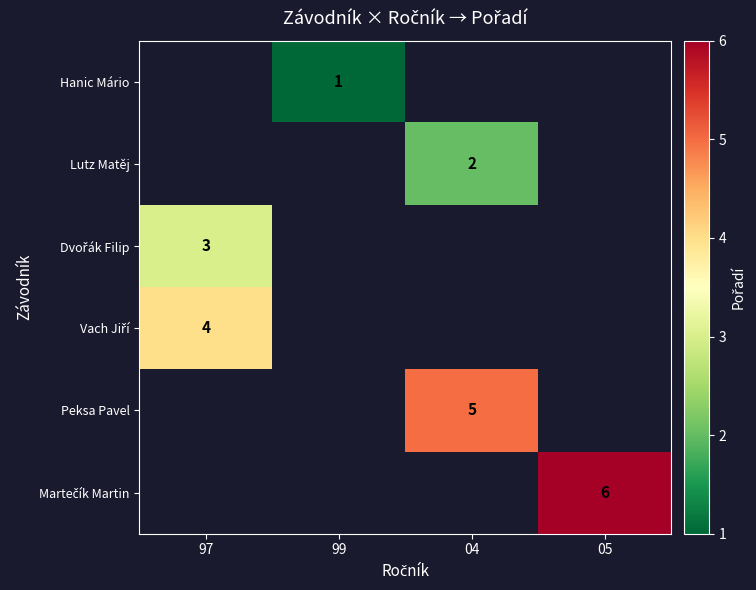

The value of Hanic Mário at 99 is 1. True or false?

True